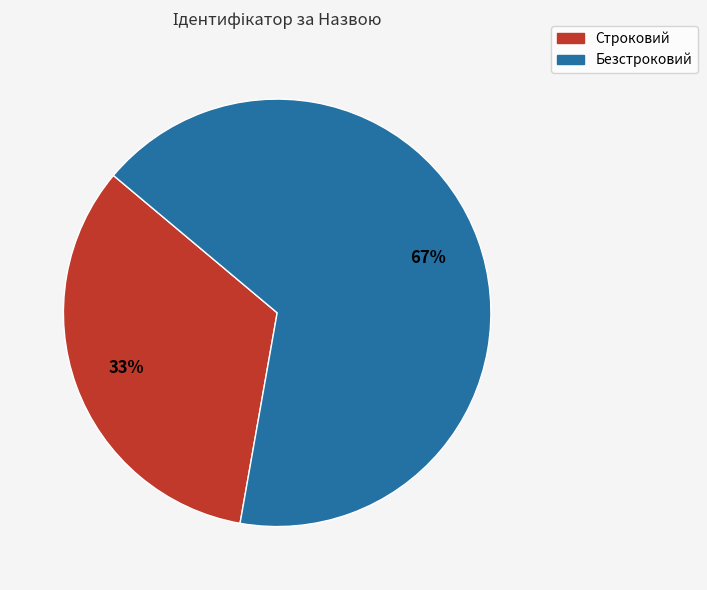

Which slice is the smallest?

Строковий